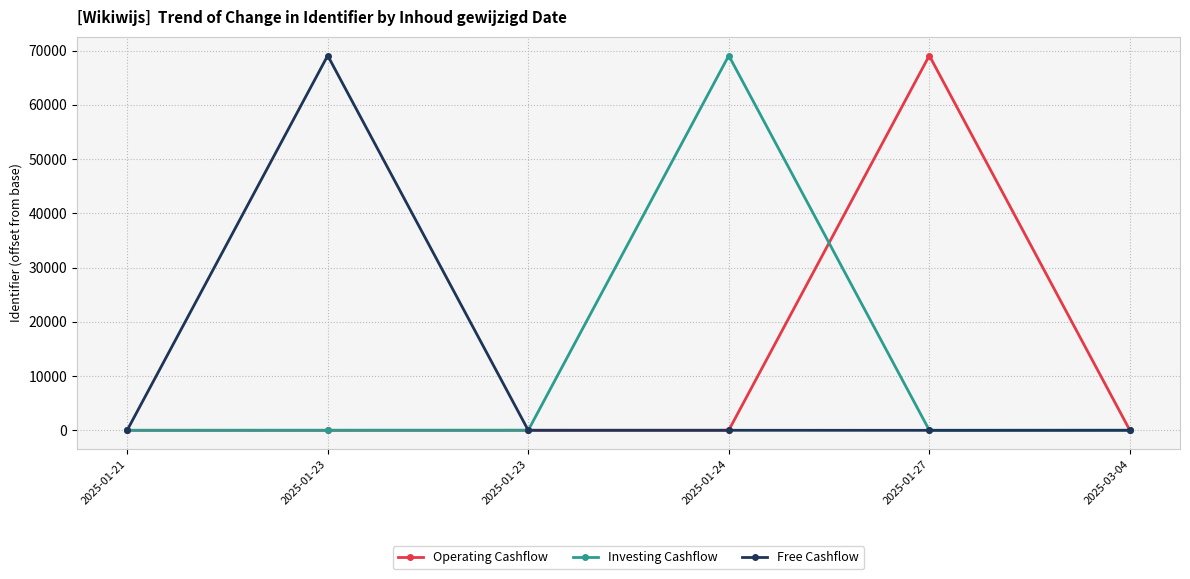

What is the sum of the Investing Cashflow values at 2025-01-23 and 2025-01-21?

12